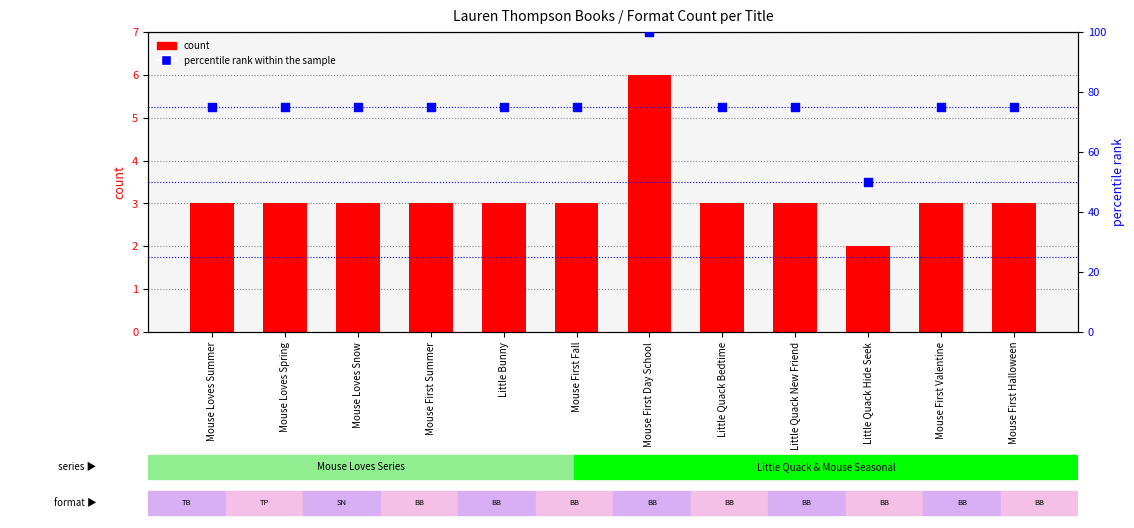

What is the total value across all series at Mouse Loves Summer?

78